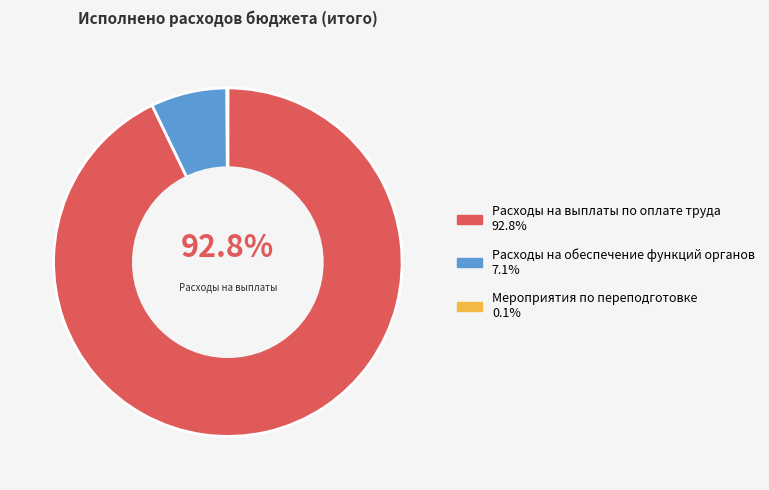

How much of the chart is everything except Расходы на выплаты по оплате труда?

7.2%